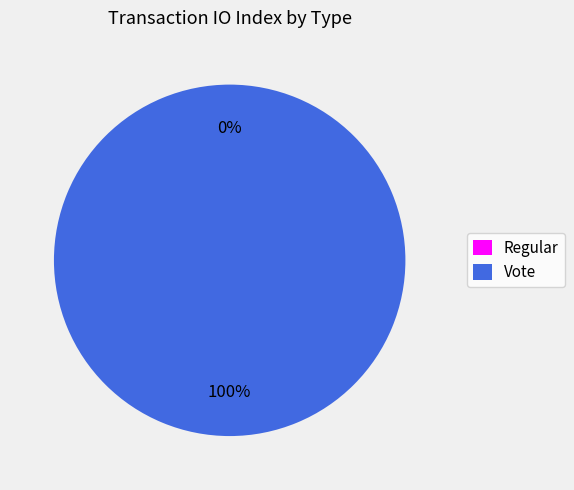

Which has a higher value, Vote or Regular?

Vote